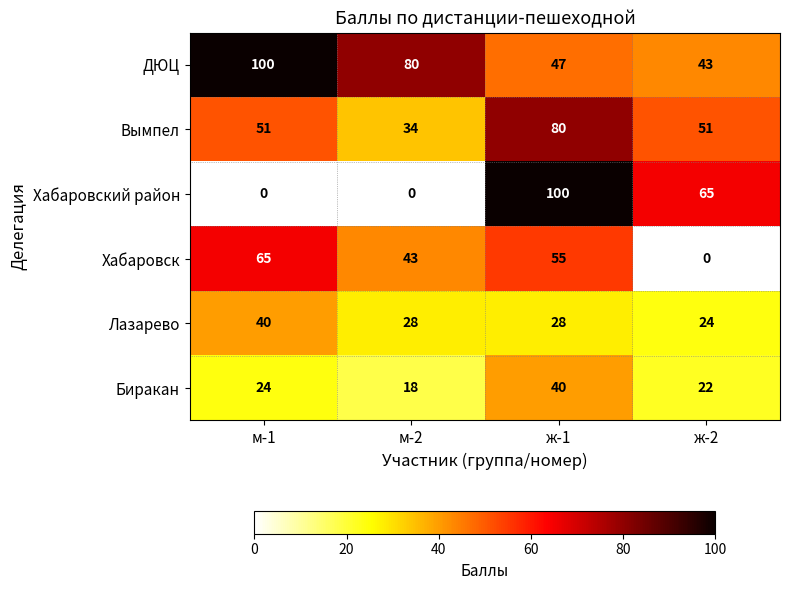

Which series has the largest range (max minus min)?

Хабаровский район